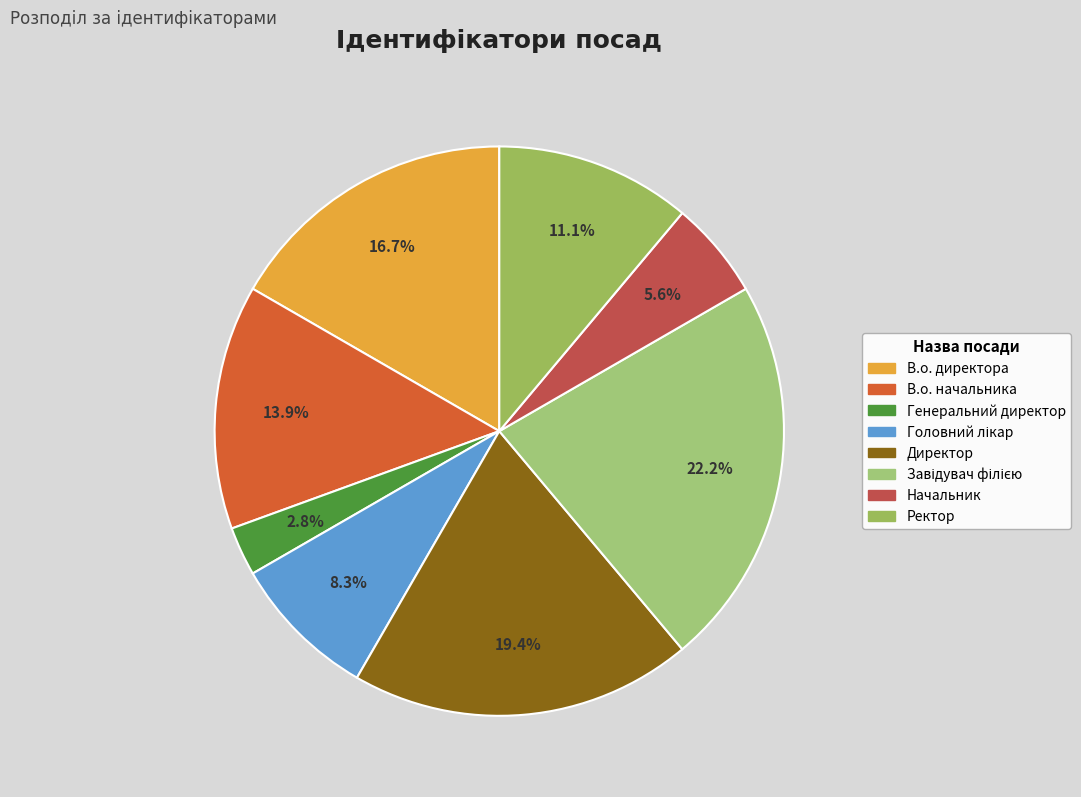

What is the largest slice in the pie chart?

Завідувач філією